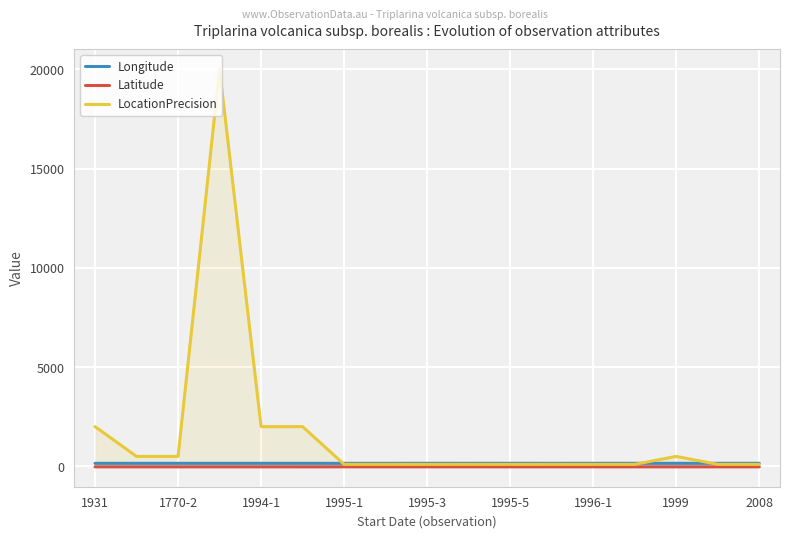

The value of Latitude at 2008 is -25.6. True or false?

True